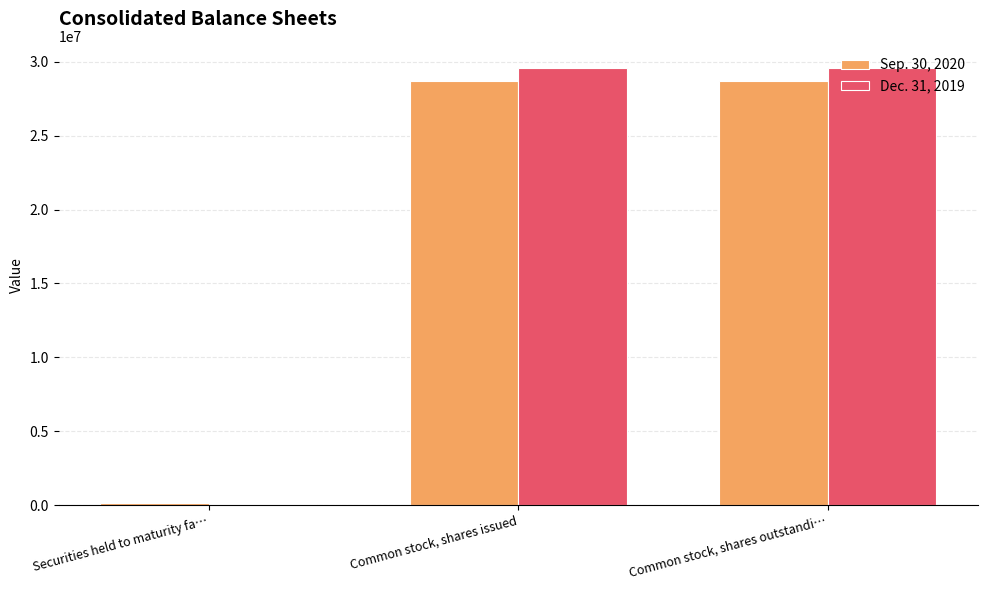

What is the total value across all series at Common stock, shares issued?

58289096